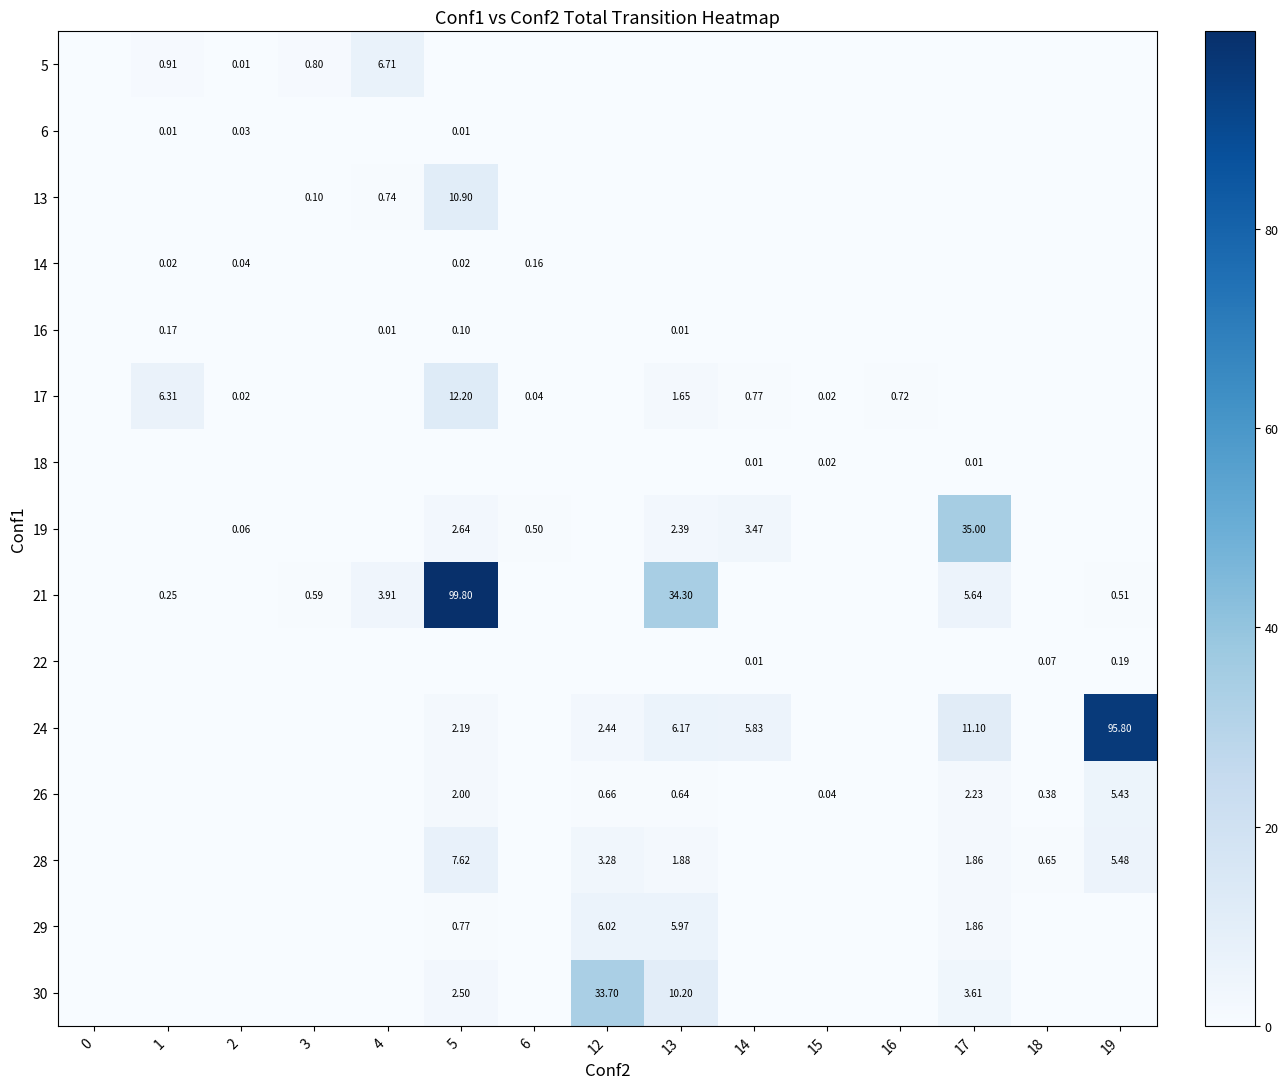

Which series has the widest spread of values?

21